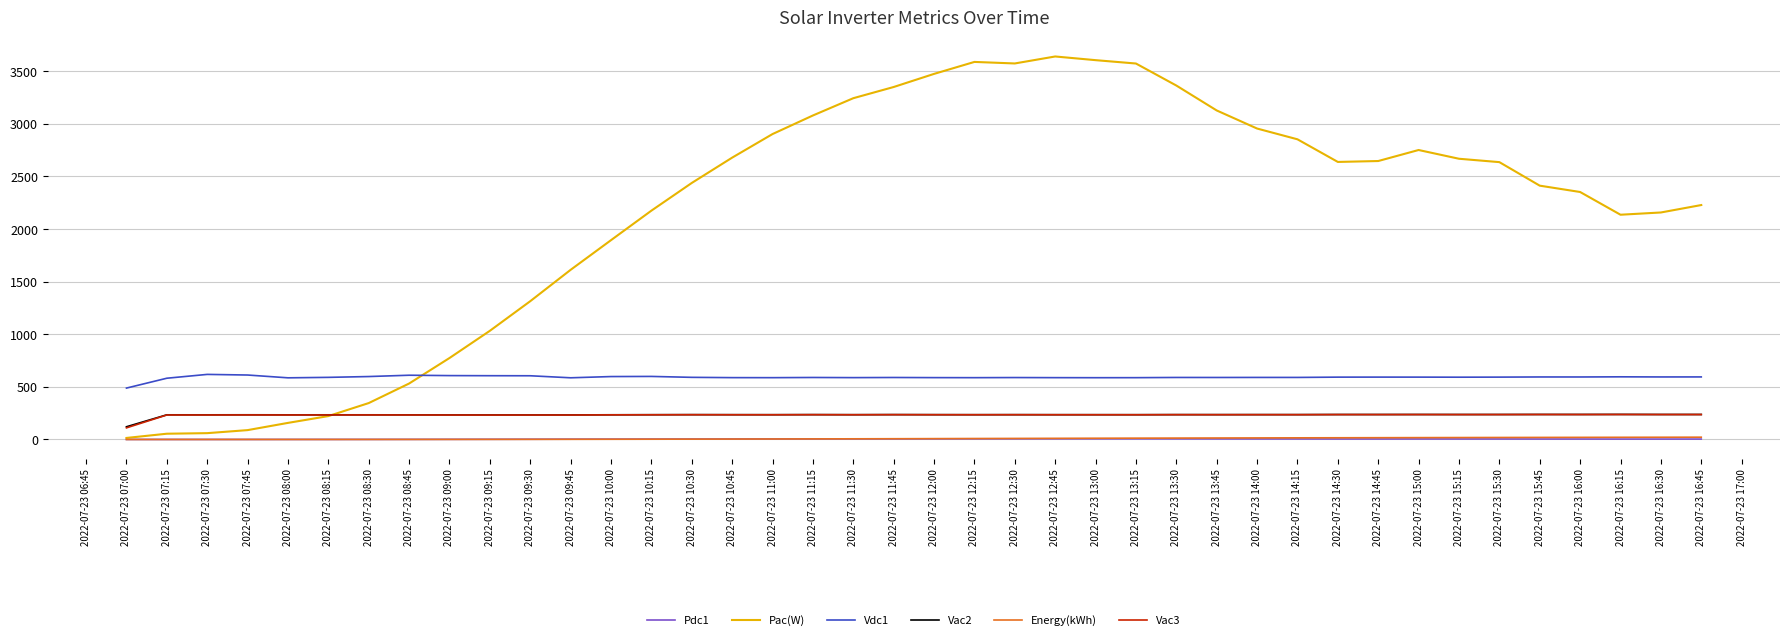

Which series has the largest total across all categories?

Pac(W)